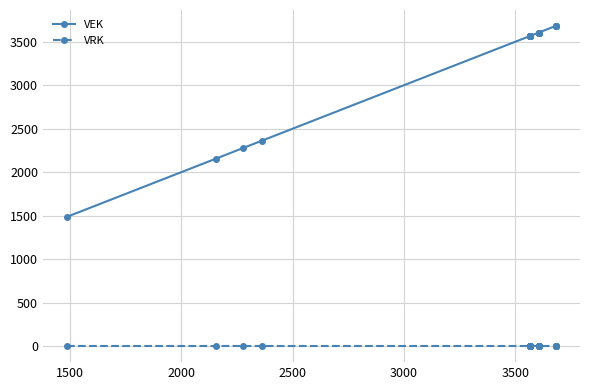

True or false: VEK and VRK cross at least once.

False